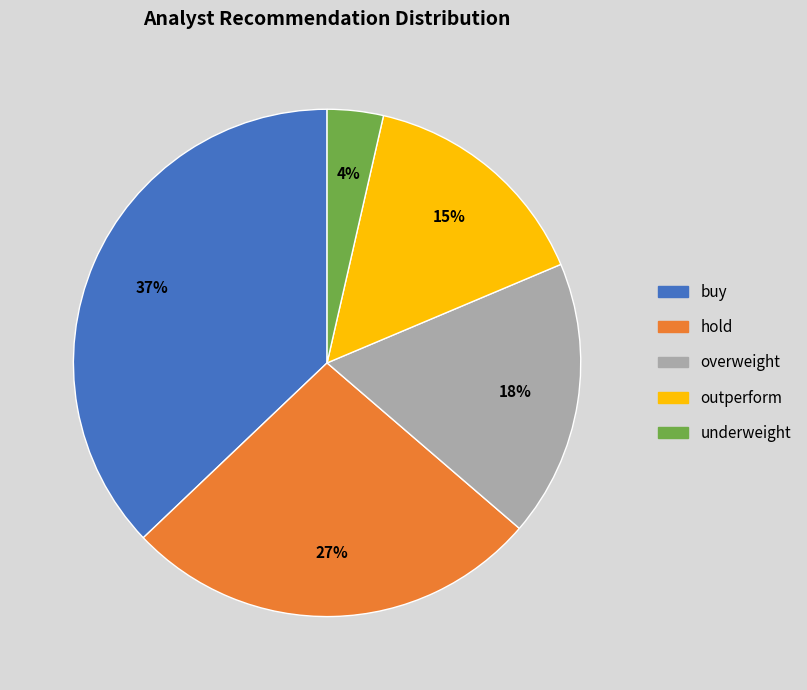

Which category has the biggest portion of the pie?

buy